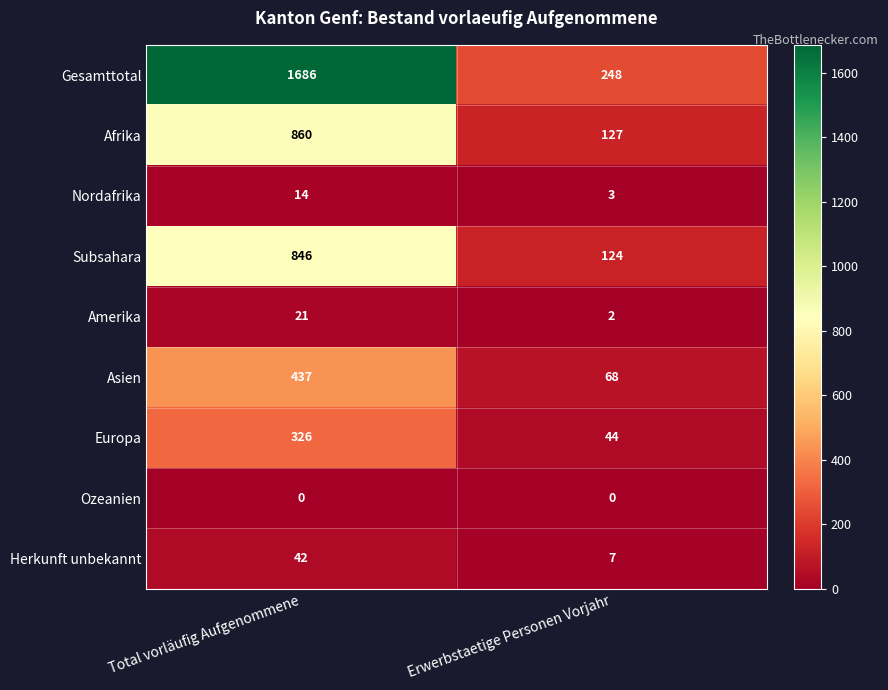

What is the sum of the Gesamttotal values at Erwerbstaetige Personen Vorjahr and Total vorläufig Aufgenommene?

1934